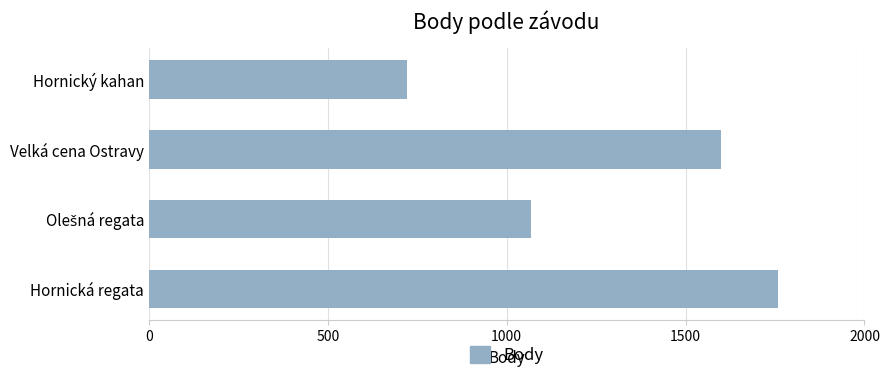

Read the value at Hornický kahan.

721